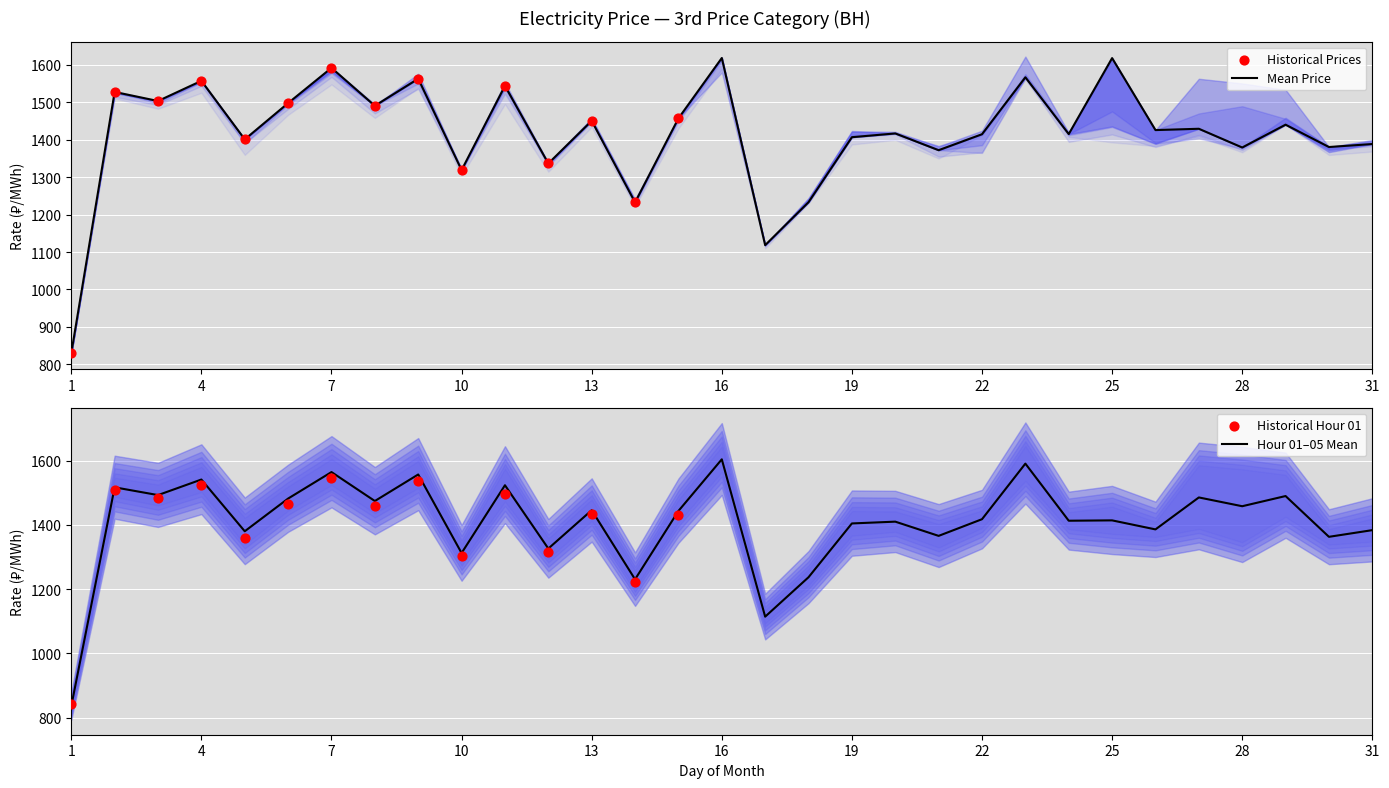

The Hour 01–05 Mean series shows 2362.2 at 25. True or false?

False